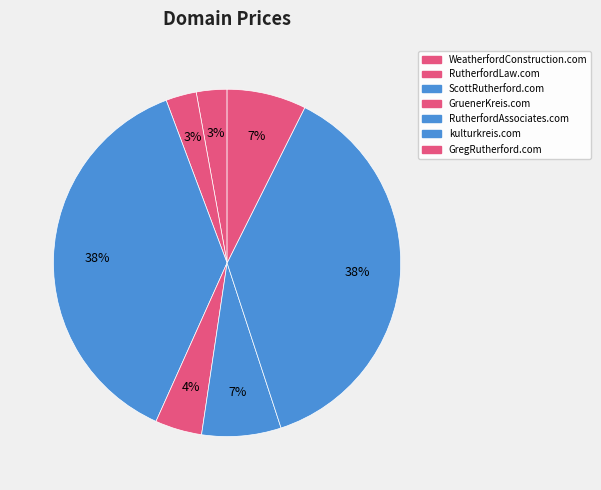

Which category has the smallest portion of the pie?

WeatherfordConstruction.com